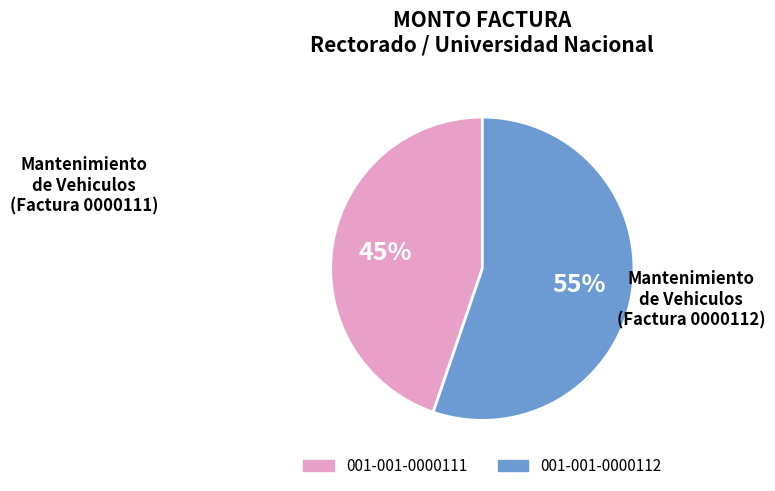

Do 001-001-0000111 and 001-001-0000112 together represent more than half of the pie?

Yes